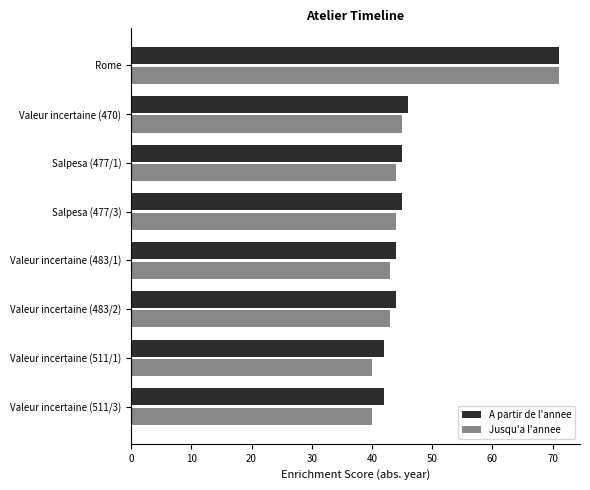

The value of Jusqu'a l'annee at Salpesa (477/3) is 44. True or false?

True